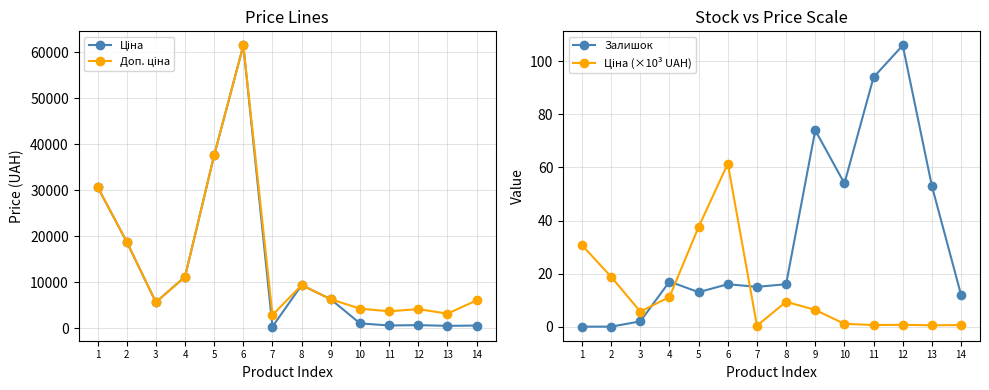

At how many categories does at least one series exceed 7534?

6